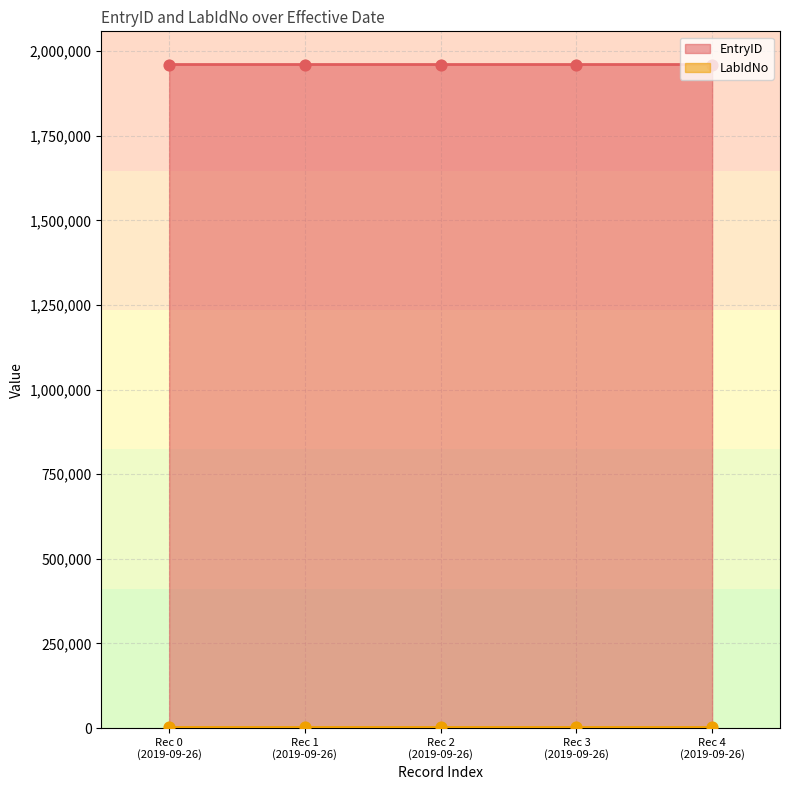

What is the change in value from Rec 0 (2019-09-26) to Rec 1 (2019-09-26)?

+1